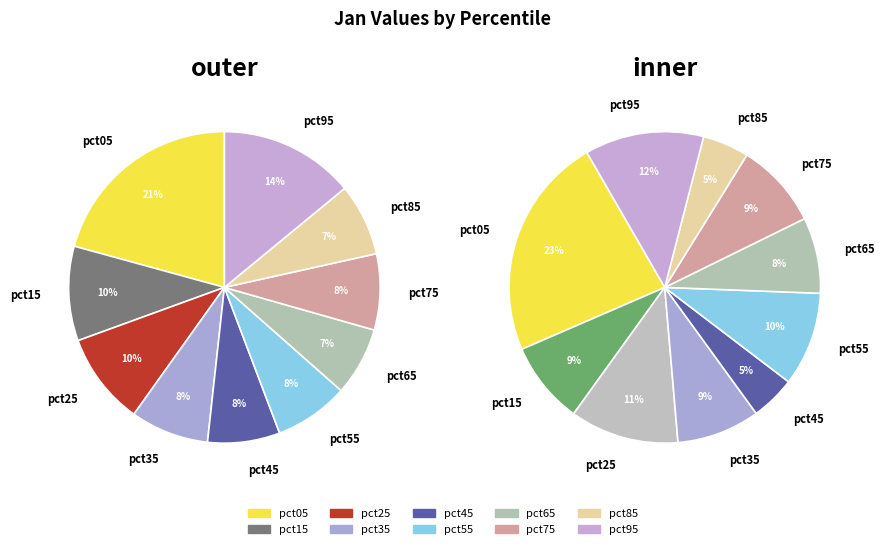

What is the total percentage of pct85 and pct45?

15.0%